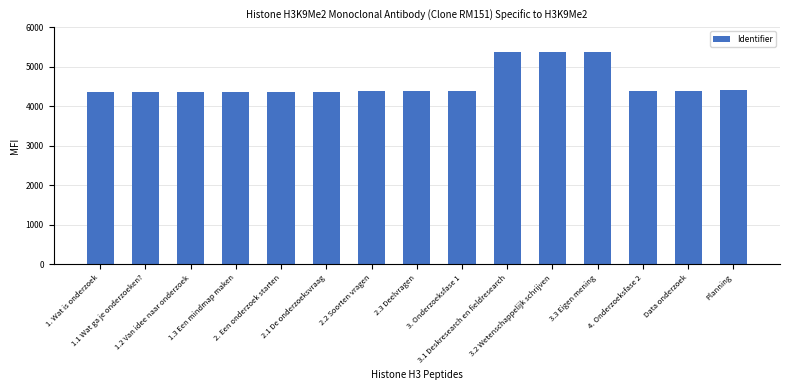

Rank the categories by value from highest to lowest.

3.3 Eigen mening, 3.2 Wetenschappelijk schrijven, 3.1 Deskresearch en fieldresearch, Planning, Data onderzoek, 3. Onderzoeksfase 1, 4. Onderzoeksfase 2, 2.2 Soorten vragen, 2.3 Deelvragen, 2.1 De onderzoeksvraag, 2. Een onderzoek starten, 1.3 Een mindmap maken, 1.2 Van idee naar onderzoek, 1.1 Wat ga je onderzoeken?, 1. Wat is onderzoek